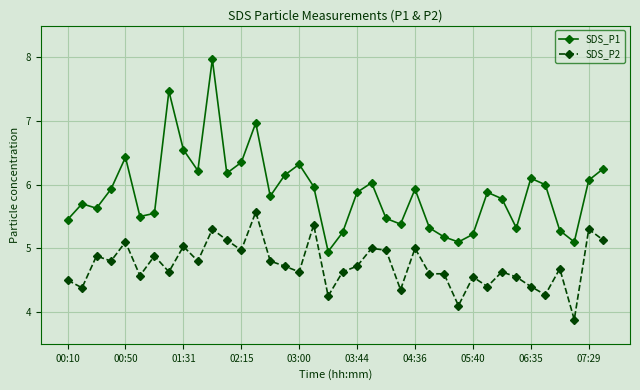

Rank the series by their maximum value, from lowest to highest.

SDS_P2, SDS_P1